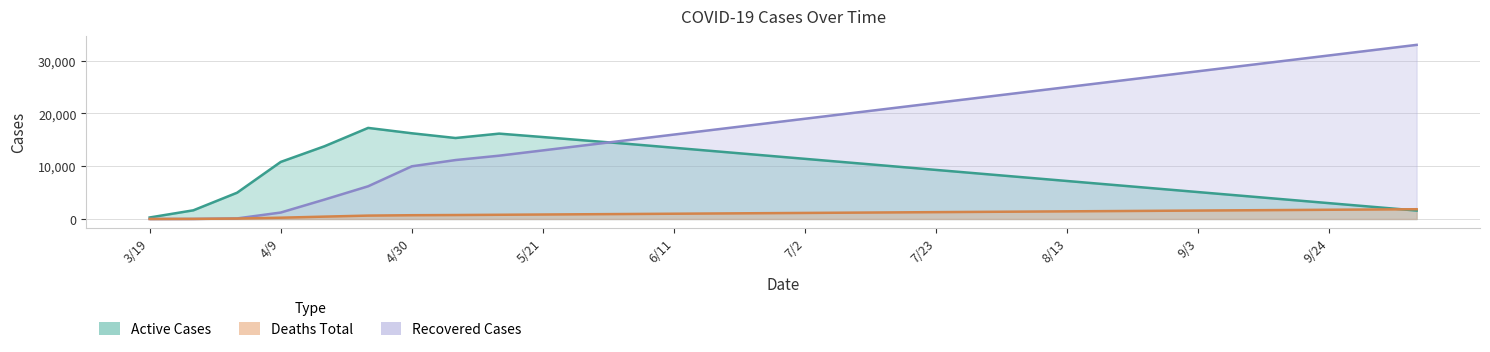

Which category has the highest value across all series?

10/8